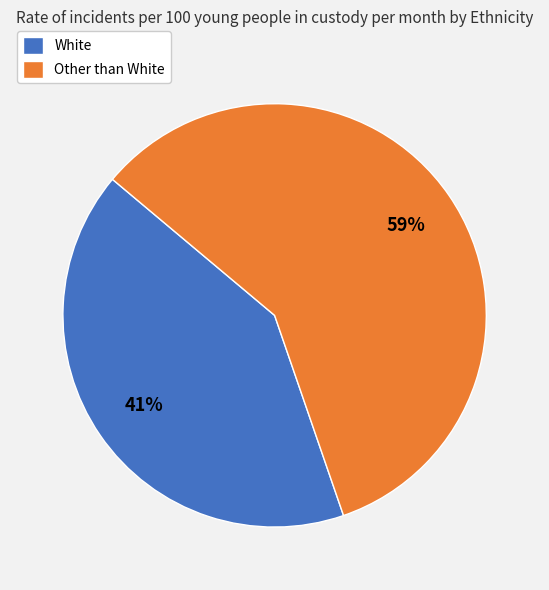

How many slices are in this pie chart?

2